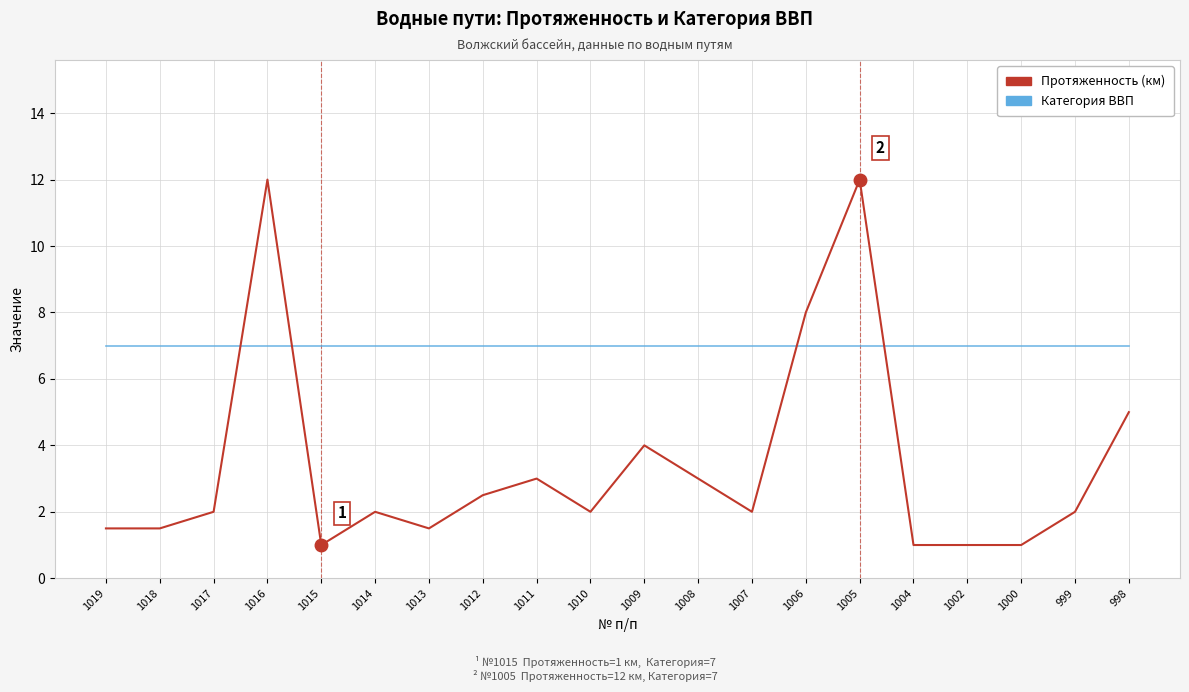

What is the maximum value for Протяженность (км)?

12.0